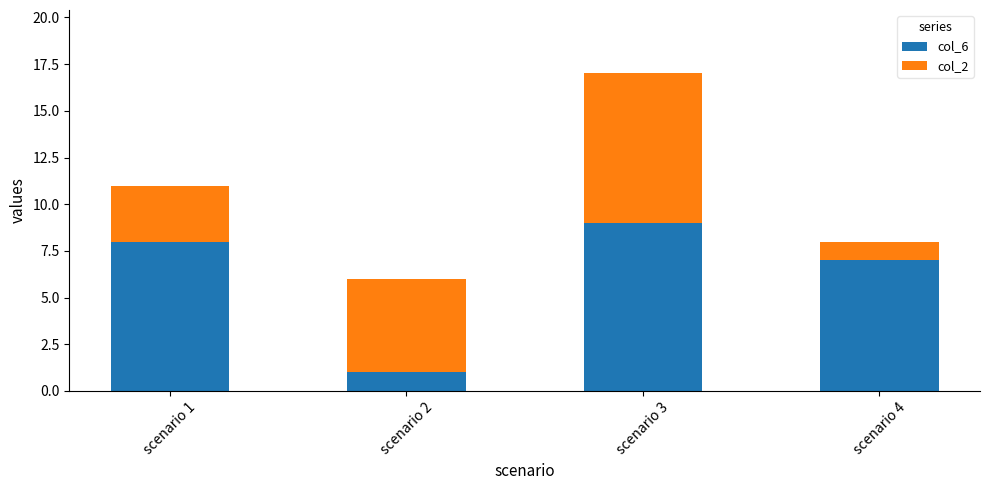

What is the total value across all series at scenario 2?

6